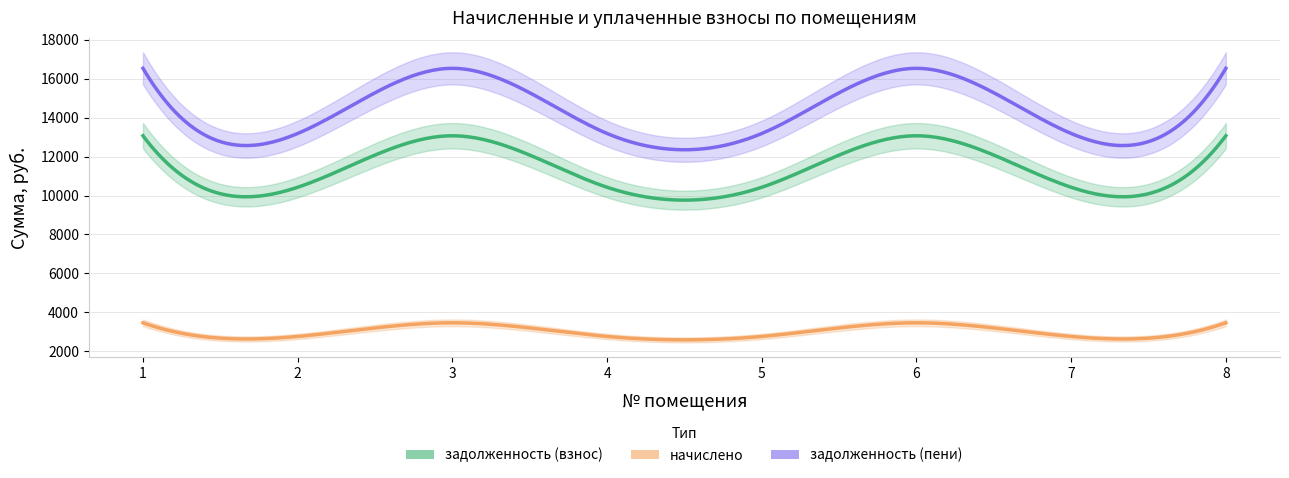

What is the value of the задолженность (пени) point at the 8th from the left?

16534.3